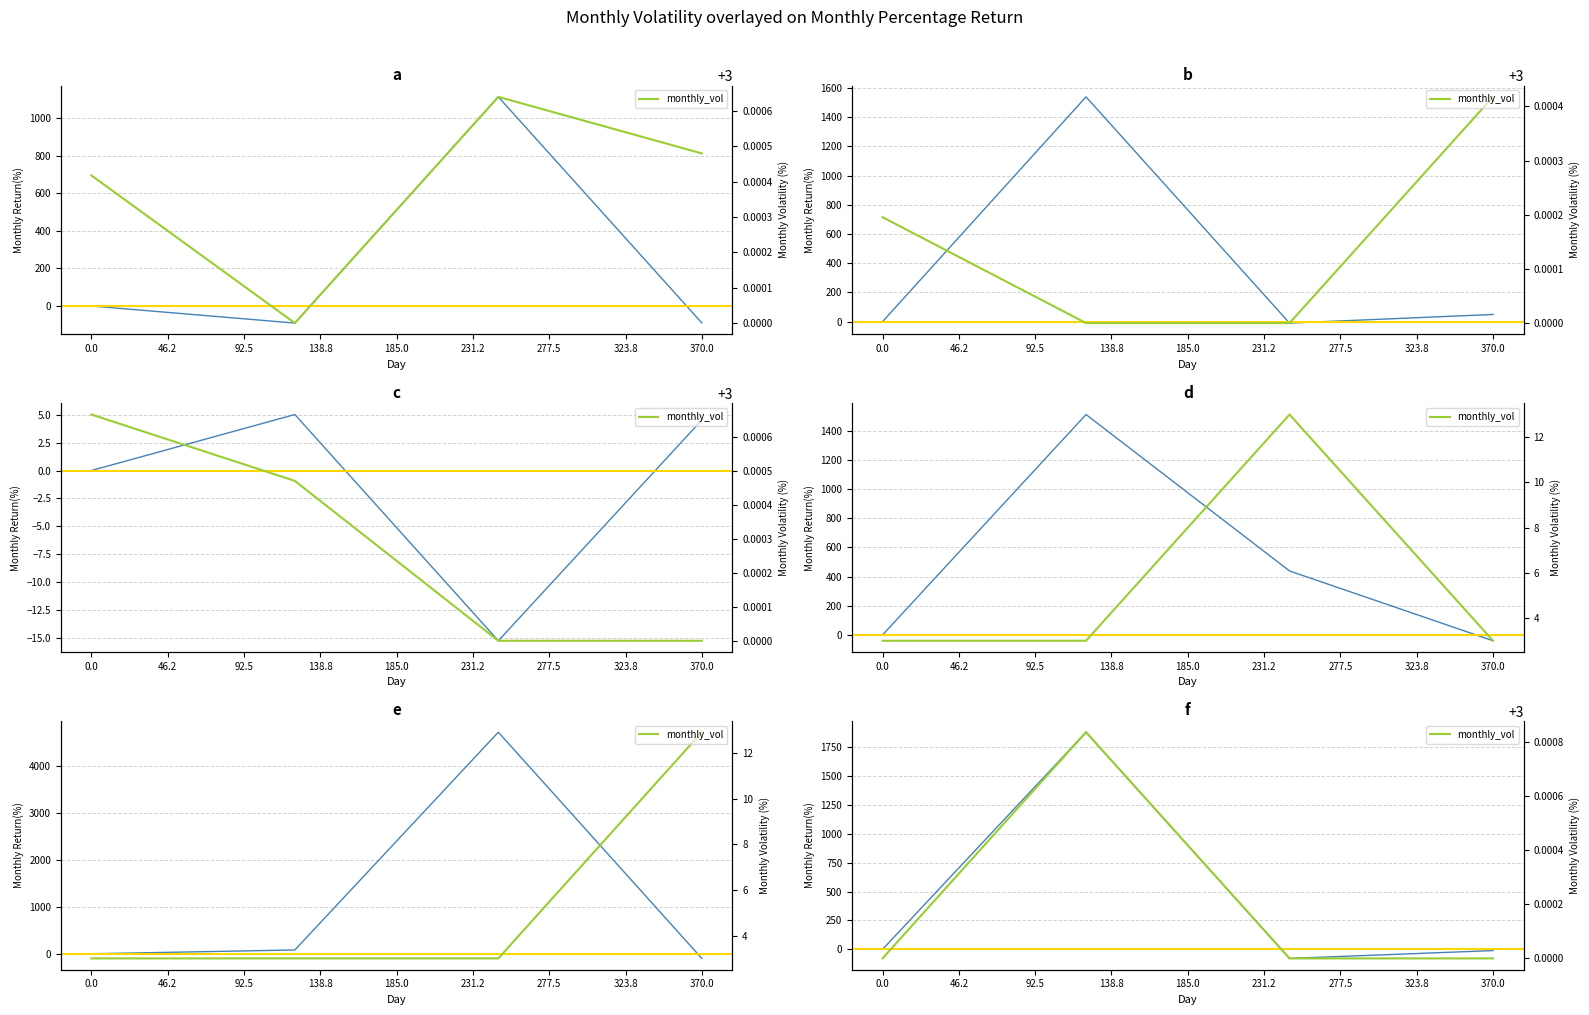

What is the total value across all series at 370.0?

-7.8